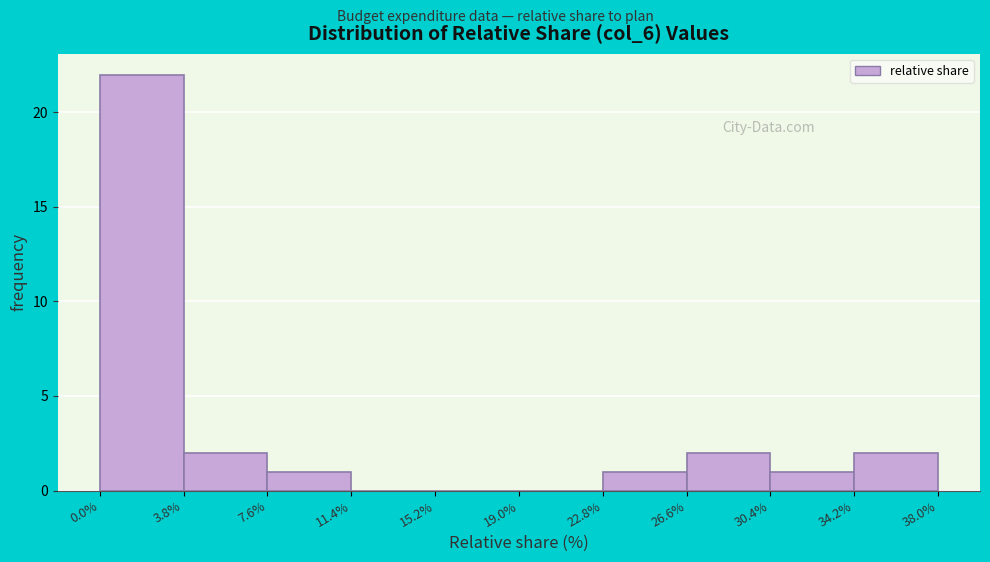

What is the height of the bar covering 26.6% to 30.4% on the x-axis? The values are not printed on the chart, so give them approximately, as read against the axis.

2